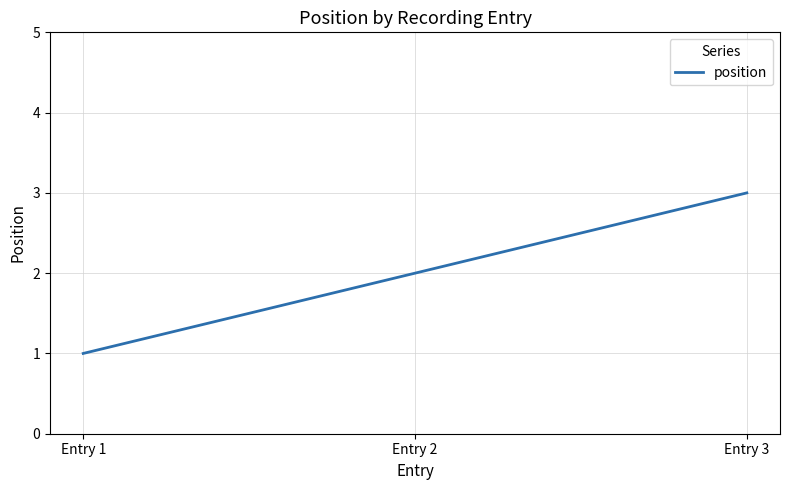

What is the smallest value displayed?

1